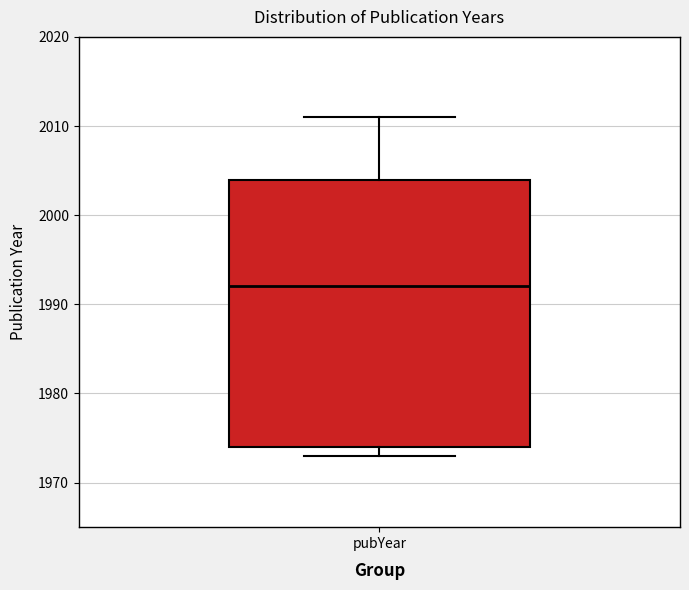

Transcribe this box plot: give where the median line is, the range the box spans, and where the two whiskers end, as read against the y-axis. The values are not printed on the chart, so give them approximately, as read against the axis.

median 1992, box 1974 to 2004, whiskers 1973 to 2011